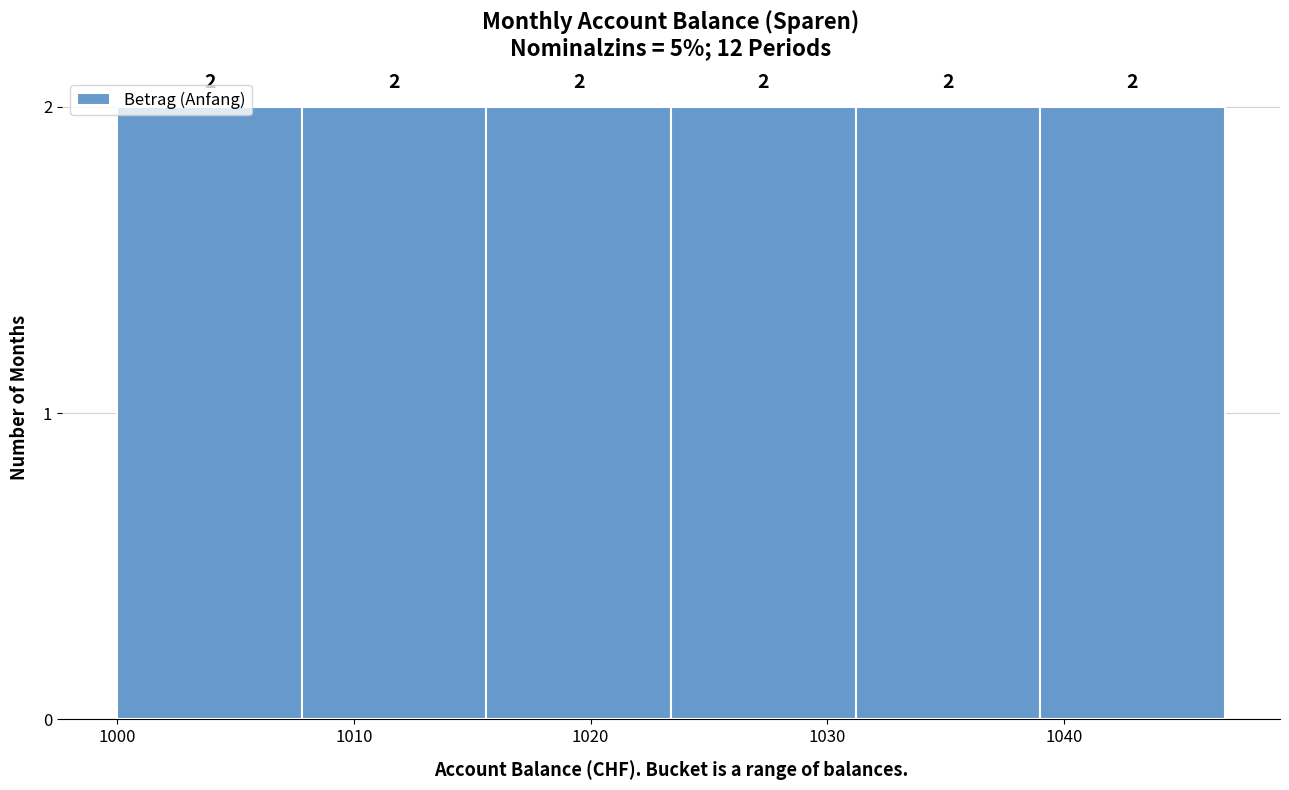

What is the height of the bar covering 1015.6 to 1023.4 on the x-axis? The bar edges are not printed on the chart, so give them approximately, as read against the axis.

2